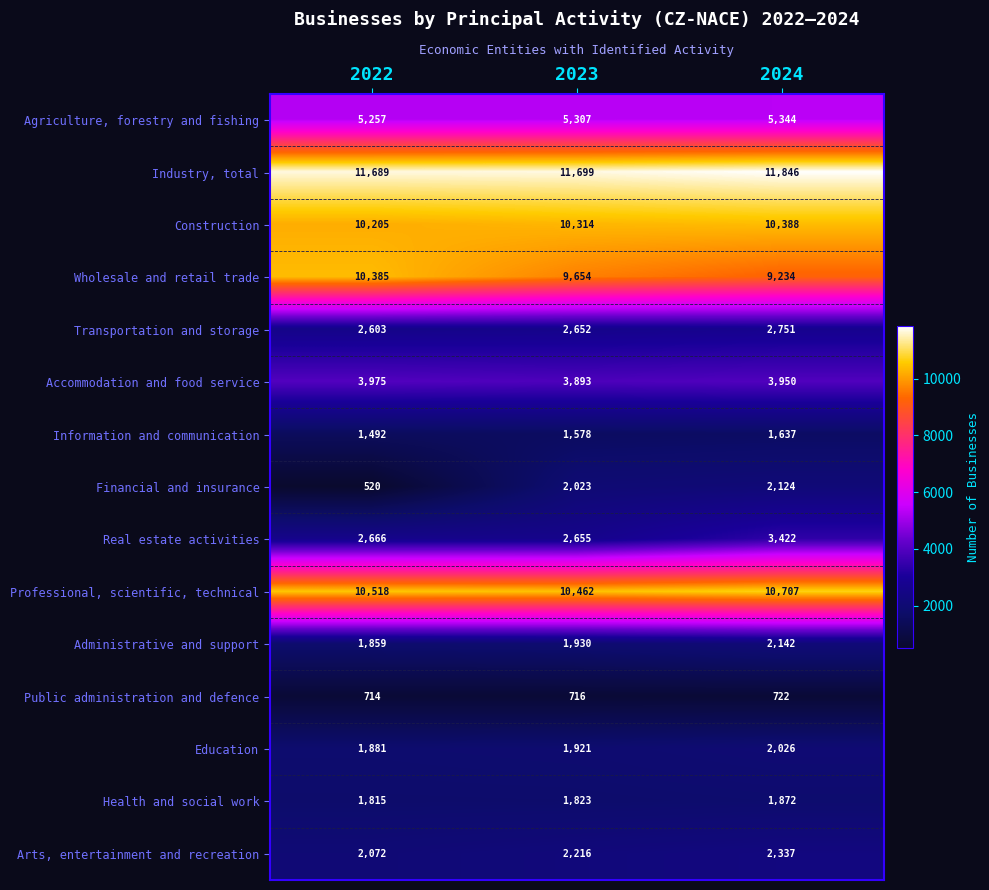

Which series has the largest total across all categories?

Industry, total